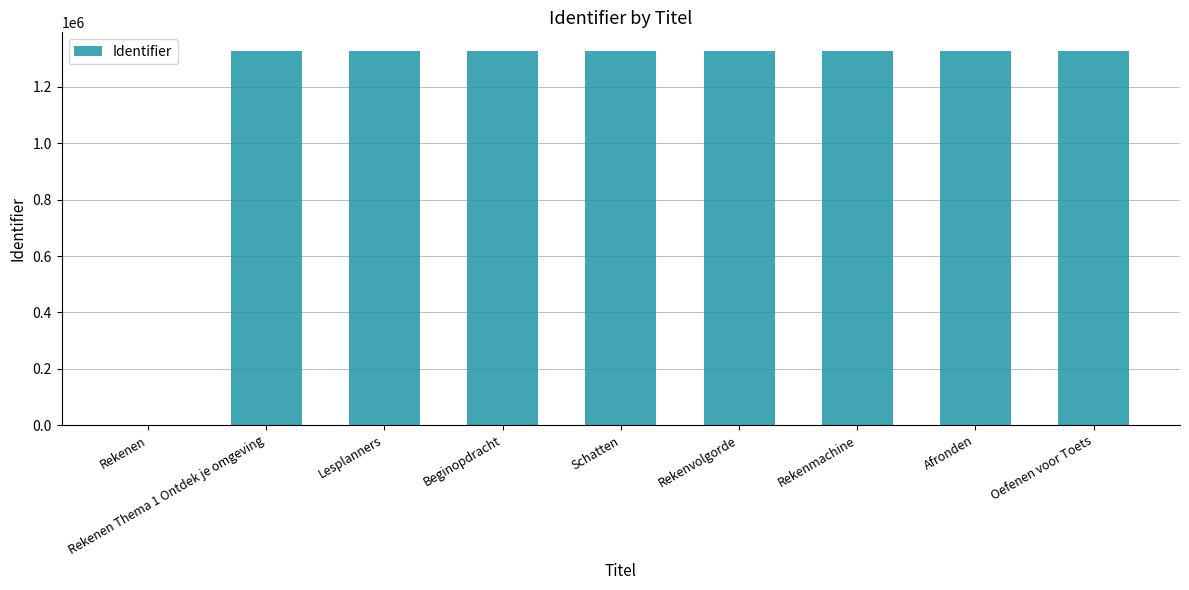

What is the sum of all values?

10619044